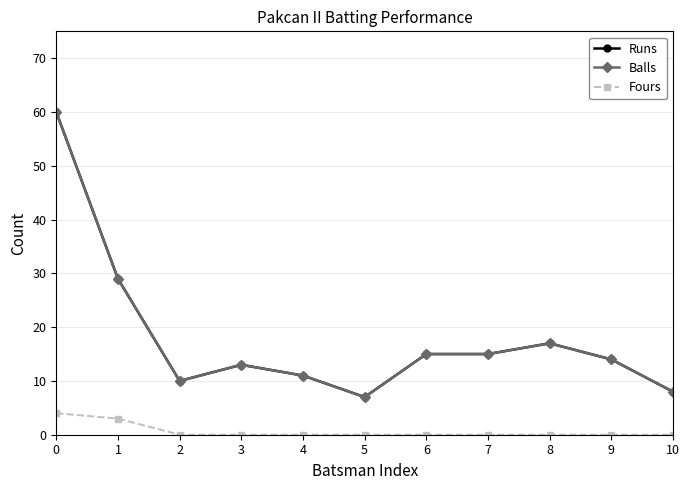

List the labels in order of Runs value, largest first.

0, 1, 8, 6, 7, 9, 3, 4, 2, 10, 5